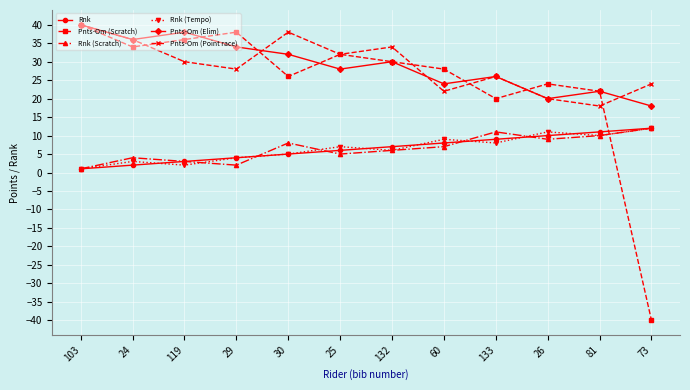

Is the value of Rnk (Tempo) at 133 greater than the value of Rnk (Scratch) at 81?

No